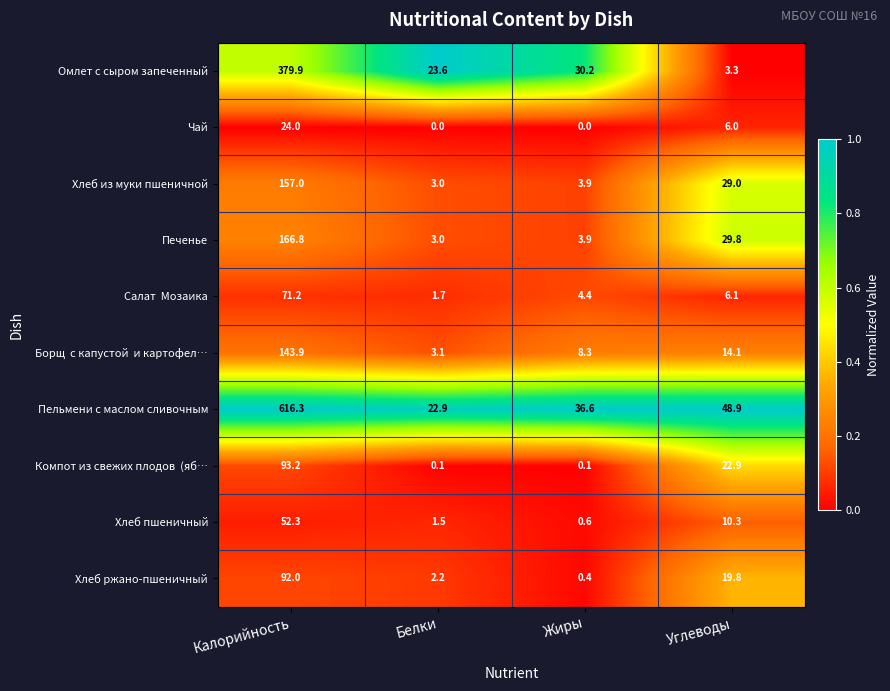

Which series has the largest range (max minus min)?

Пельмени с маслом сливочным